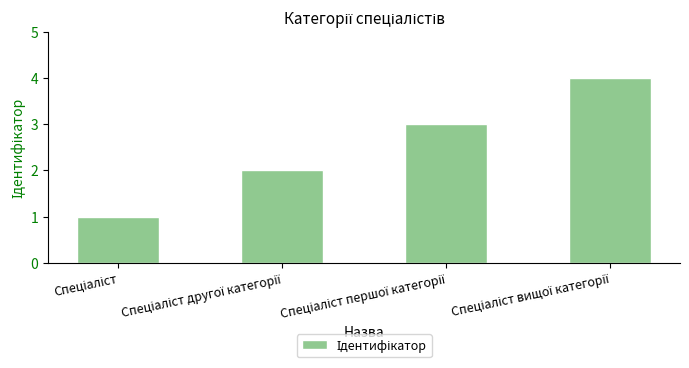

What is the difference between the maximum and minimum values?

3